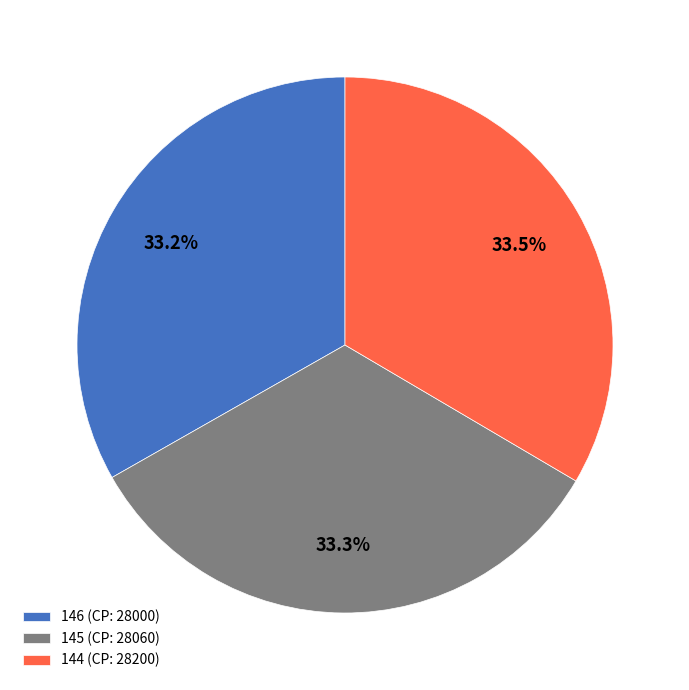

What percentage is NOT represented by 146?

66.8%